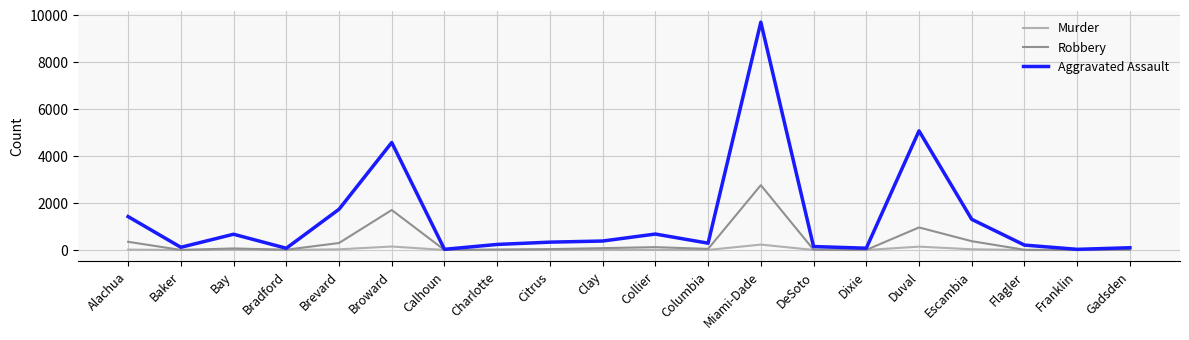

Does the chart display data point markers on the line(s)?

No